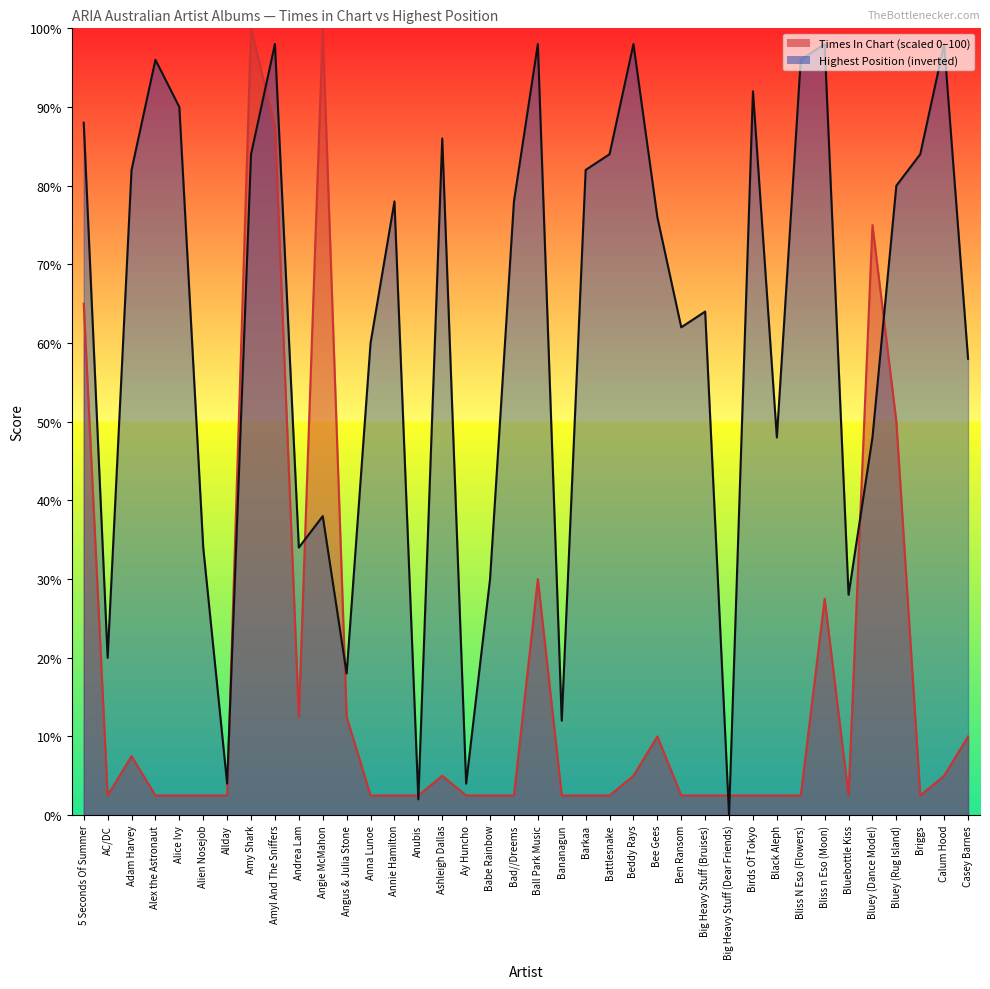

What is the label of the 28th point from the left?

Big Heavy Stuff (Dear Friends)